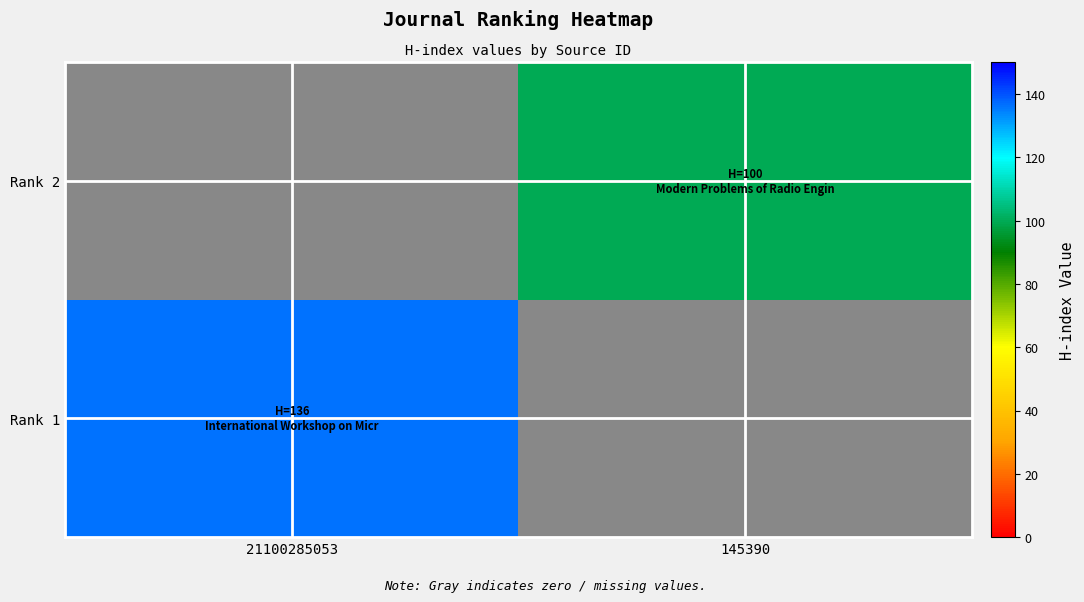

Rank the series by their maximum value, from highest to lowest.

Rank 1, Rank 2